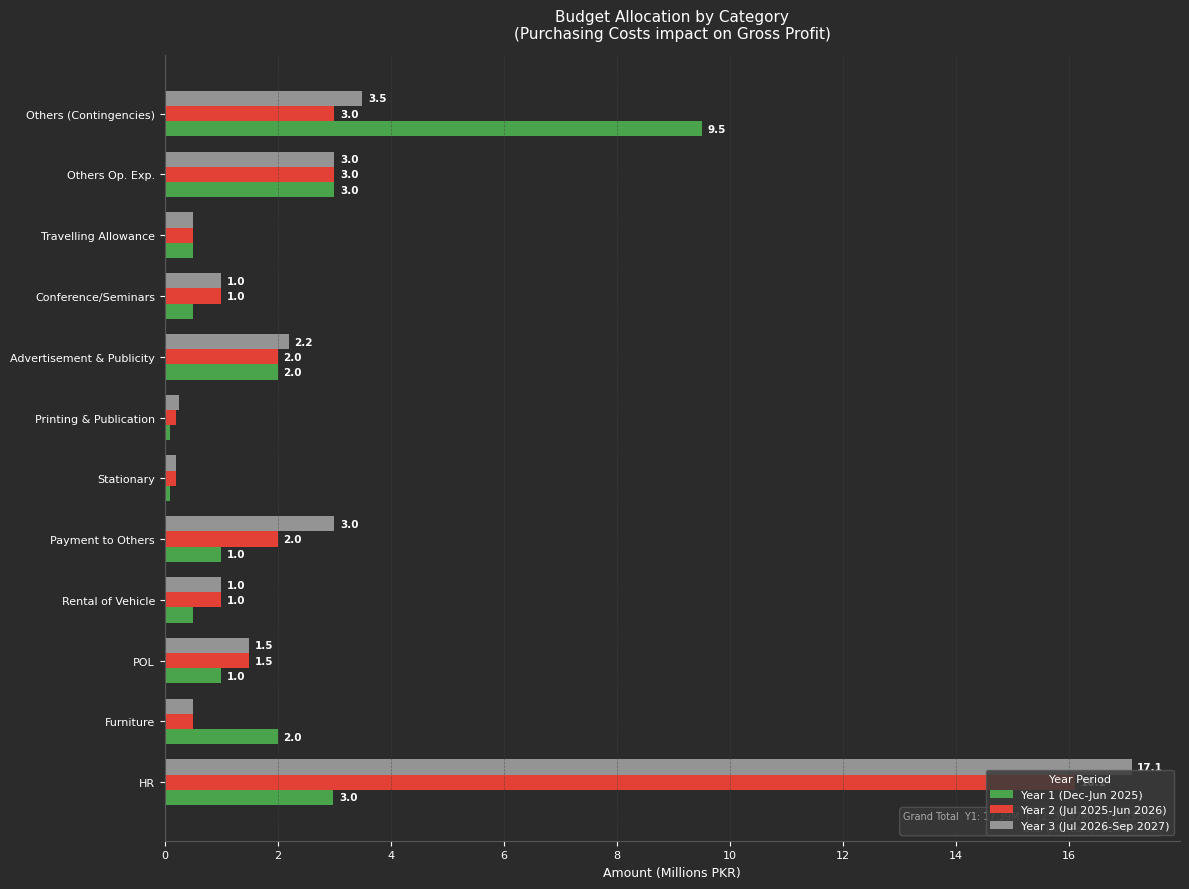

Which label corresponds to the largest value in the chart?

HR